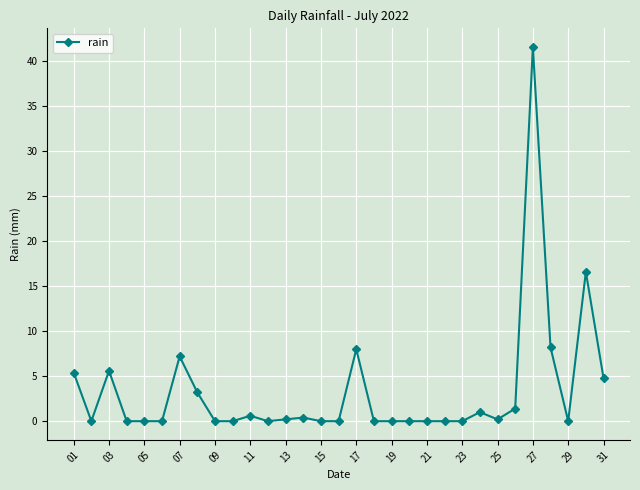

What is the greatest value displayed?

41.6